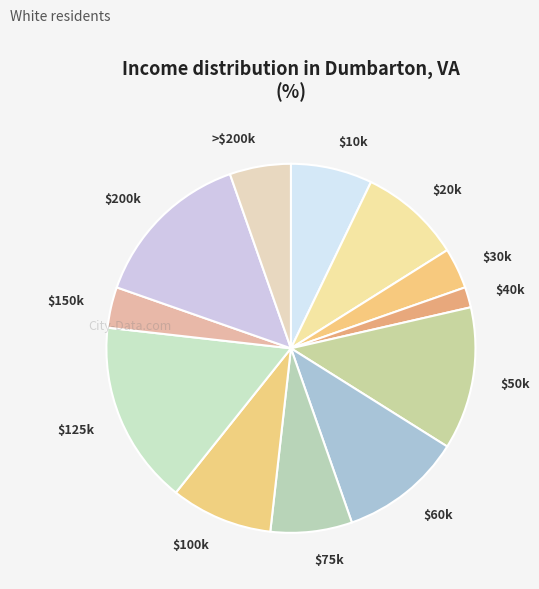

Which category has the biggest portion of the pie?

$125k